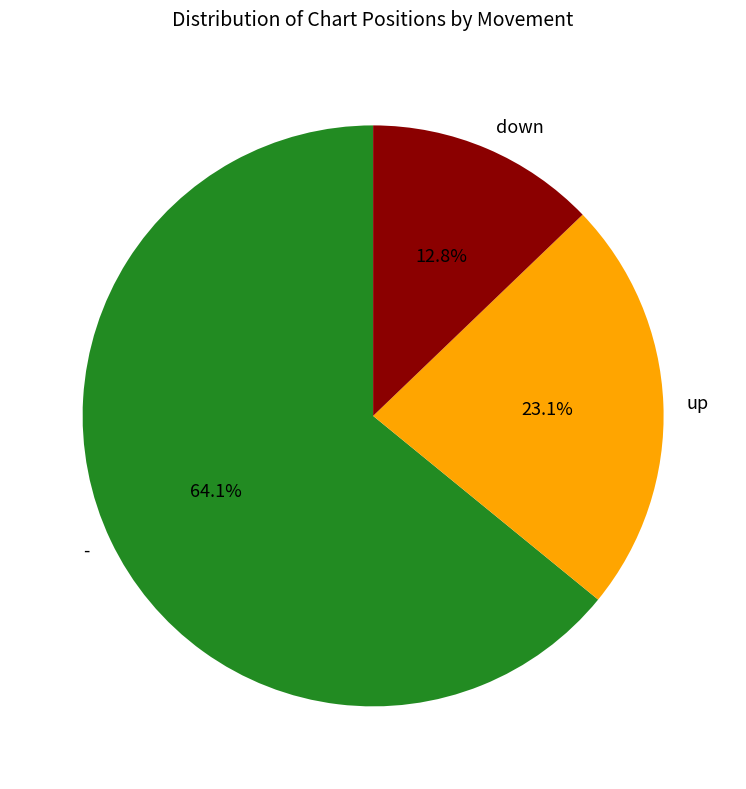

What is the smallest slice in the pie chart?

down